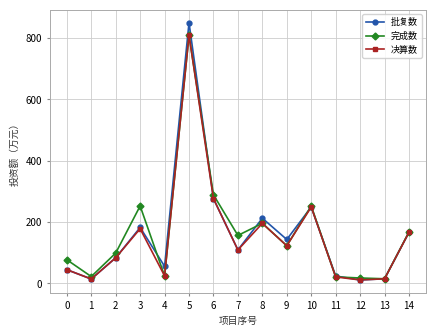

True or false: 完成数 has more than 0 interior local peaks.

True